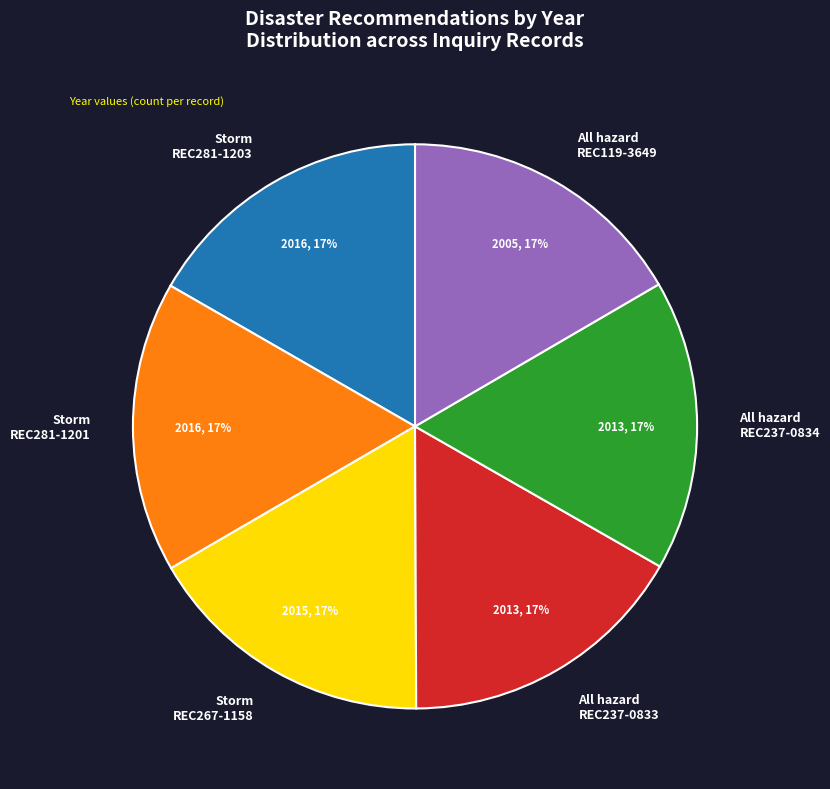

What is the ratio of the value at Storm REC281-1201 to the value at All hazard REC237-0834?

1.0